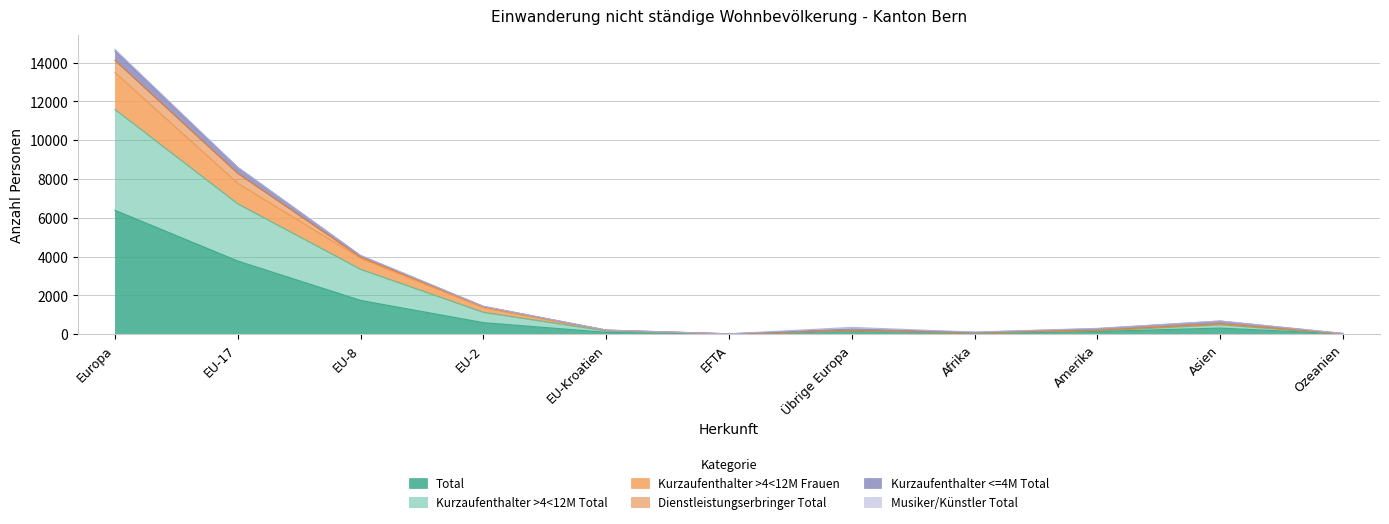

True or false: Kurzaufenthalter >4<12M Total and Kurzaufenthalter >4<12M Frauen intersect in this chart.

False